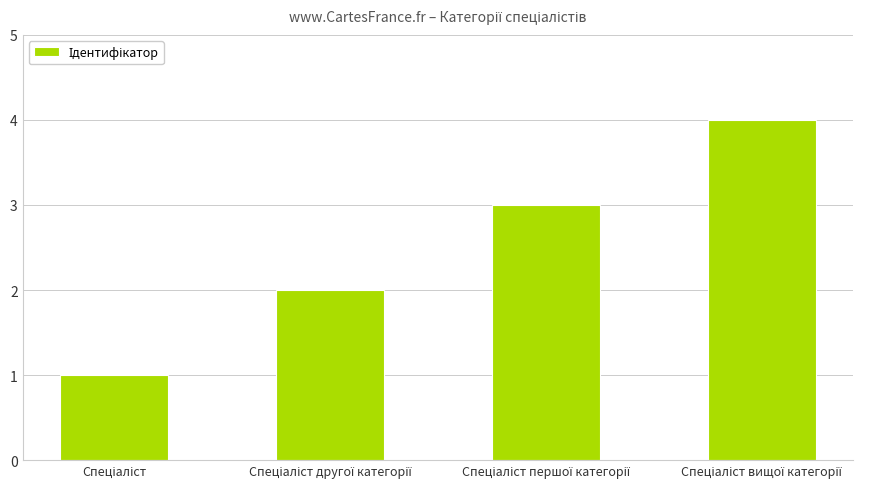

What is the value of the 1st bar from the left?

1